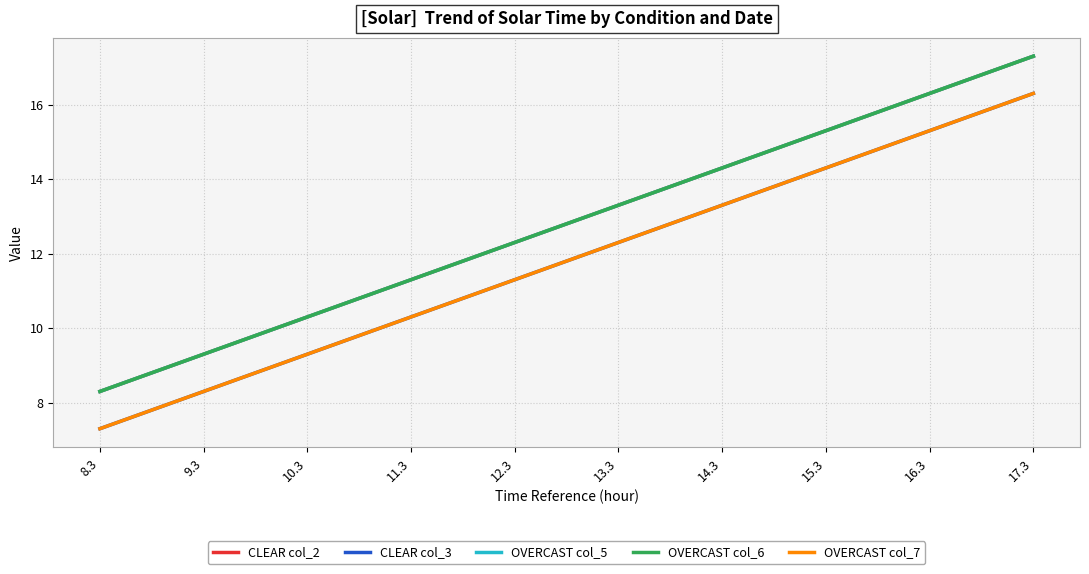

What is the label of the 3rd point from the left?

10.3